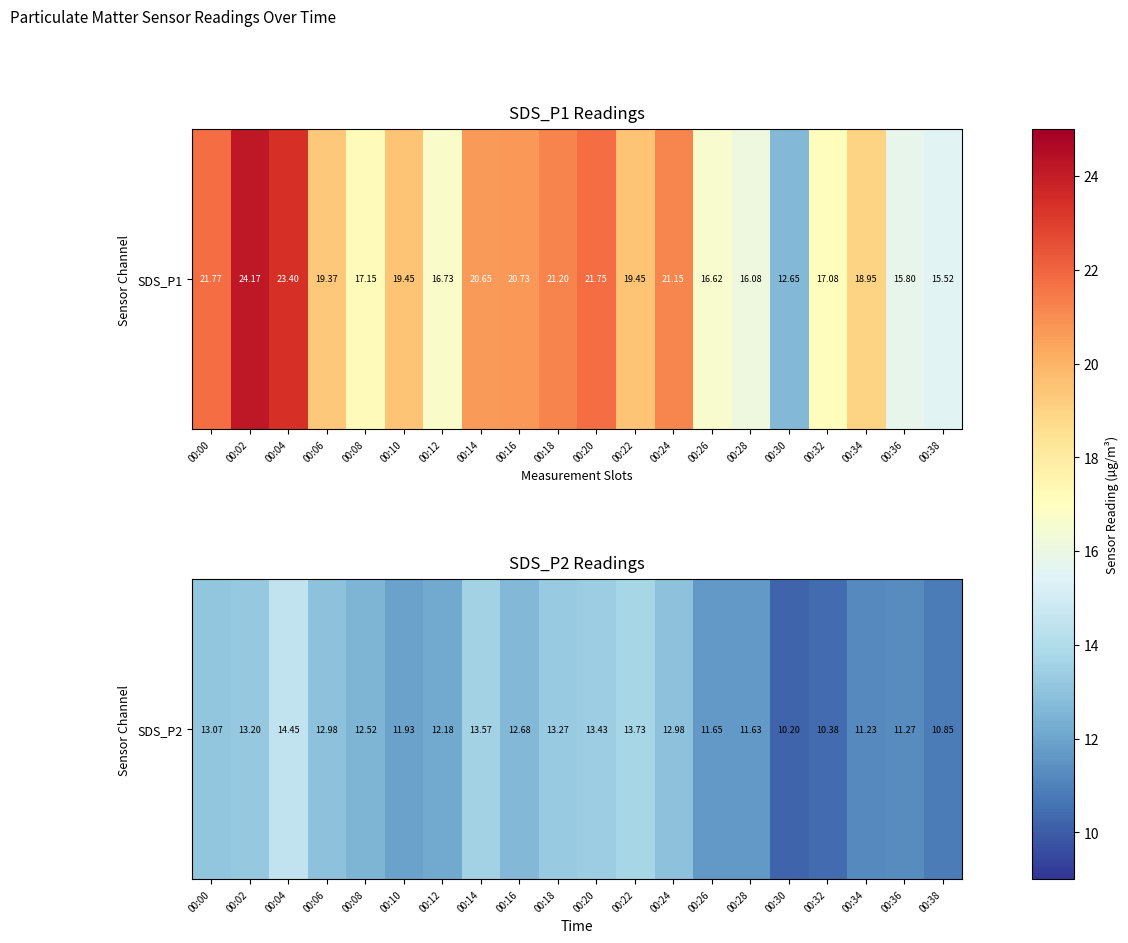

How many data points are above 12?

12